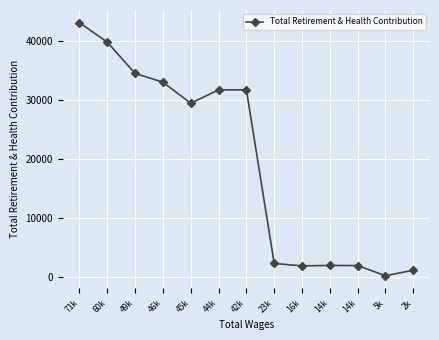

The value at 46k is 45764. True or false?

False